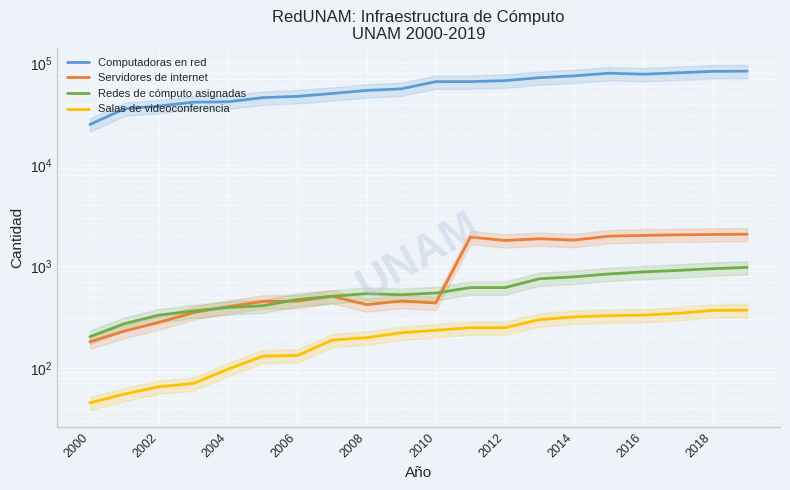

Reading left to right, extract all data points from this chart.

Computadoras en red: 25000	35700	38000	41471	41848	46000	47342	50477	54154	56150	66116	66167	67664	72329	75408	80067	78233	80777	83436	83901
Servidores de internet: 180	230	280	350	400	450	453	506	419	454	435	1941	1795	1868	1810	1981	2016	2042	2057	2072
Redes de cómputo asignadas: 202	272	330	363	393	408	470	506	537	524	545	616	616	754	787	840	880	910	947	975
Salas de videoconferencia: 45	55	65	70	97	130	132	187	198	221	234	248	248	298	317	326	330	344	367	369